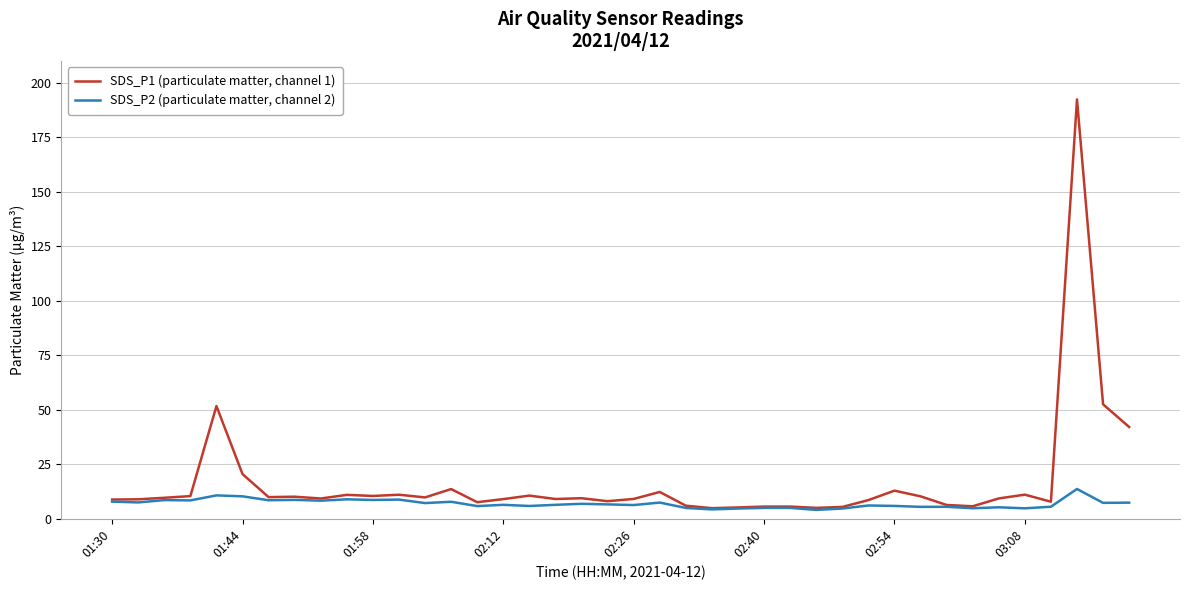

Which series has the largest total across all categories?

SDS_P1 (particulate matter, channel 1)